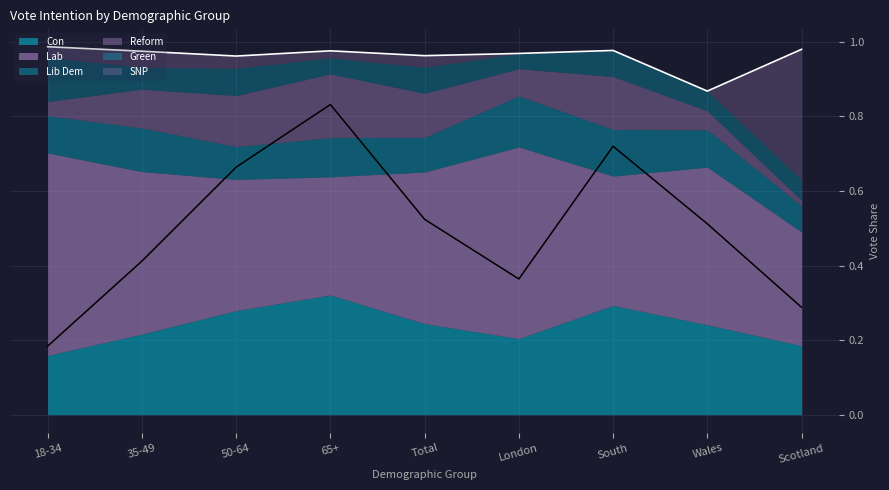

Is it true that Con equals 0.1 at 35-49?

False